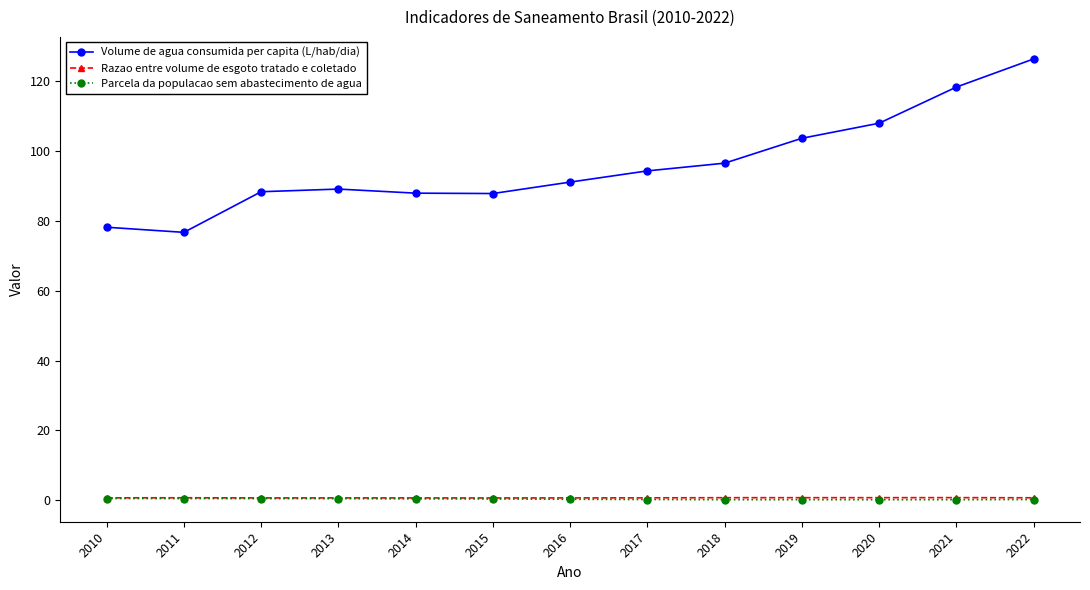

True or false: Parcela da populacao sem abastecimento de agua and Razao entre volume de esgoto tratado e coletado intersect in this chart.

False